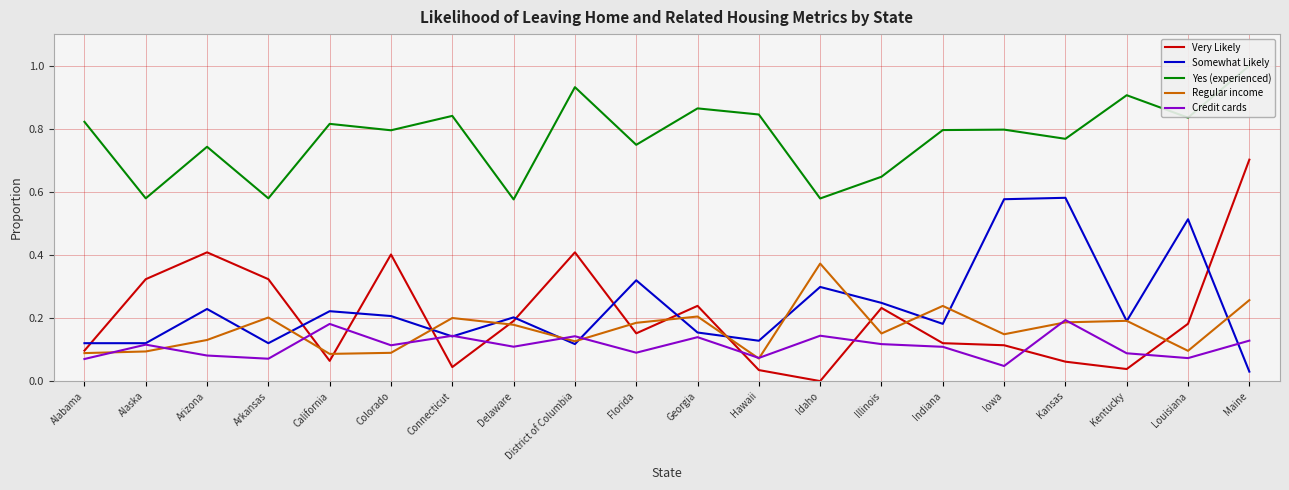

Which series changed the most between Arizona and Iowa?

Somewhat Likely